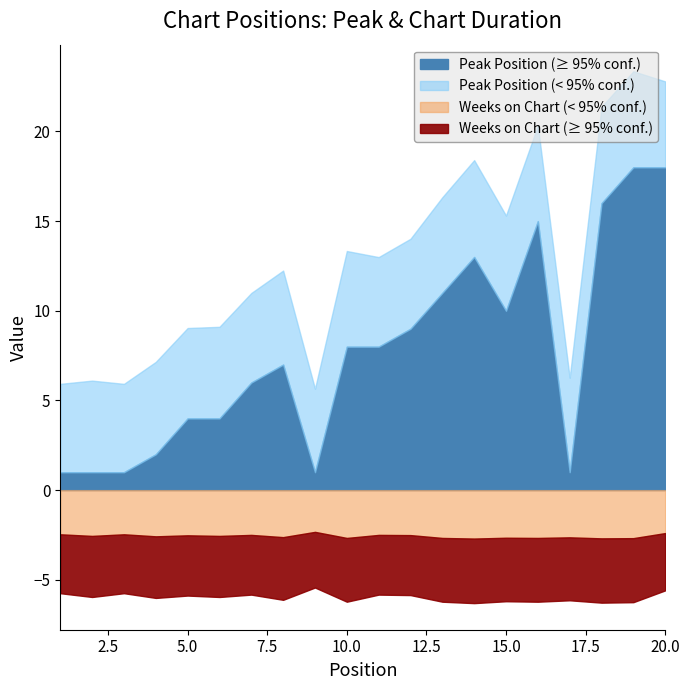

True or false: Weeks on Chart and Peak Position cross at least once.

False